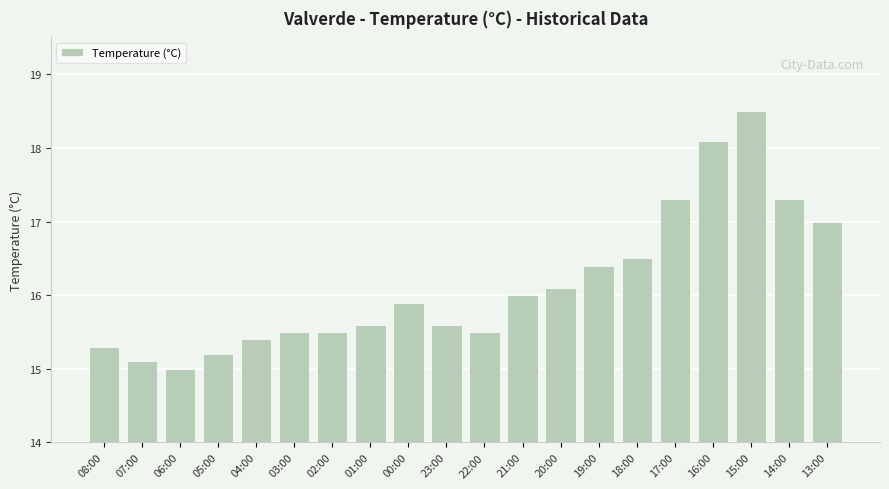

What is the value of the 11th bar from the left?

15.5